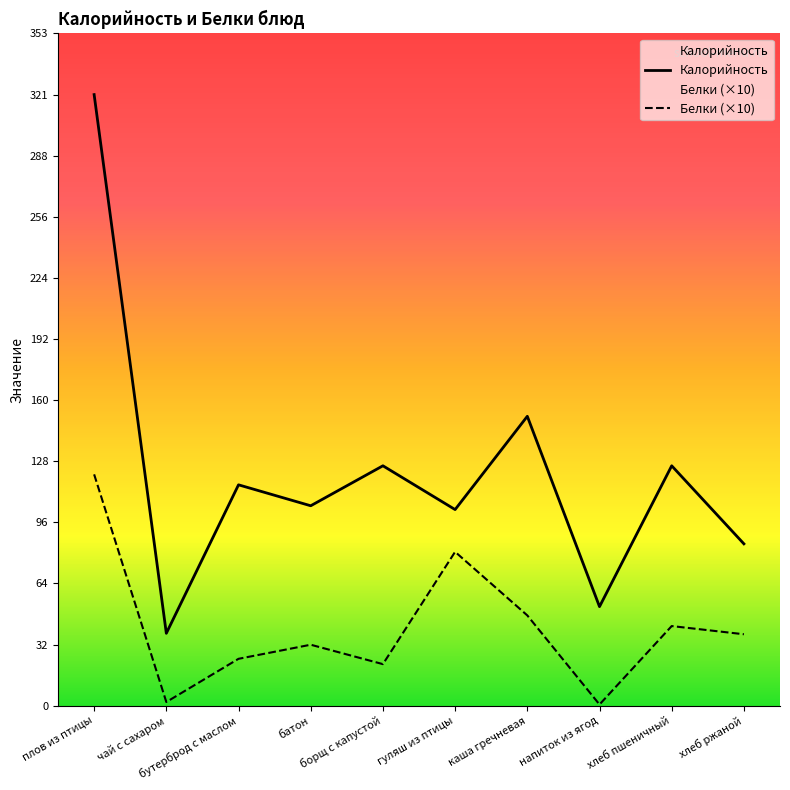

Reading left to right, transcribe all the data shown in this chart.

Калорийность: 321.0	38.0	116.0	105.0	126.0	103.0	152.0	52.0	126.0	85.0
Белки (×10): 121.5	1.9	24.6	32.0	21.8	80.8	47.4	0.6	41.8	37.5